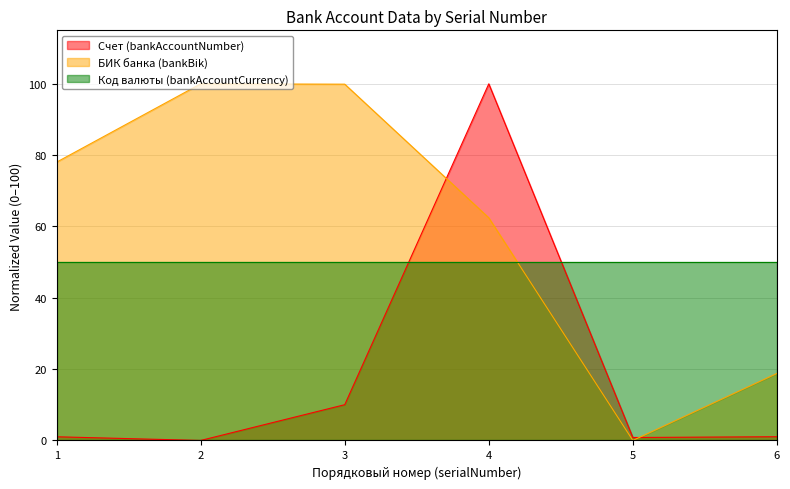

What is the difference between the second highest and minimum values in the Счет (bankAccountNumber) series?

10.0